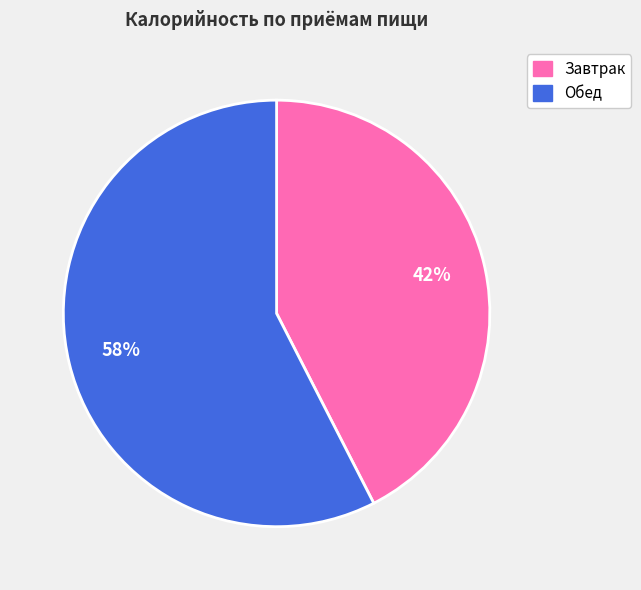

To the nearest percent, what is the average slice percentage?

50%